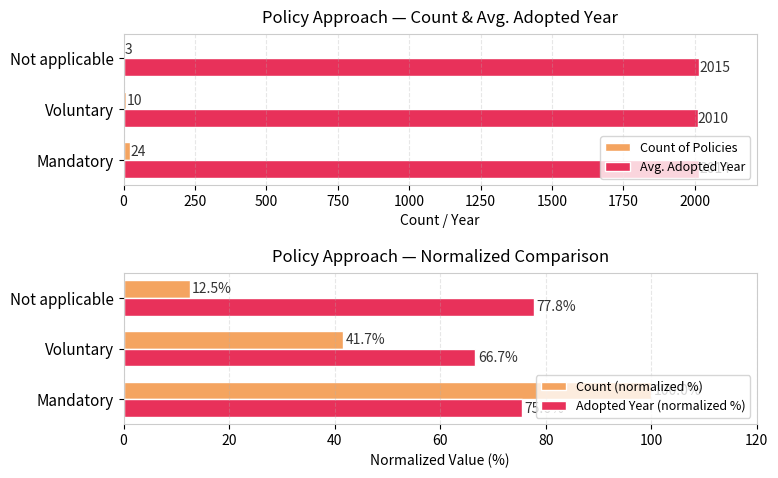

What is the sum of all Adopted Year (normalized %) values?

220.0